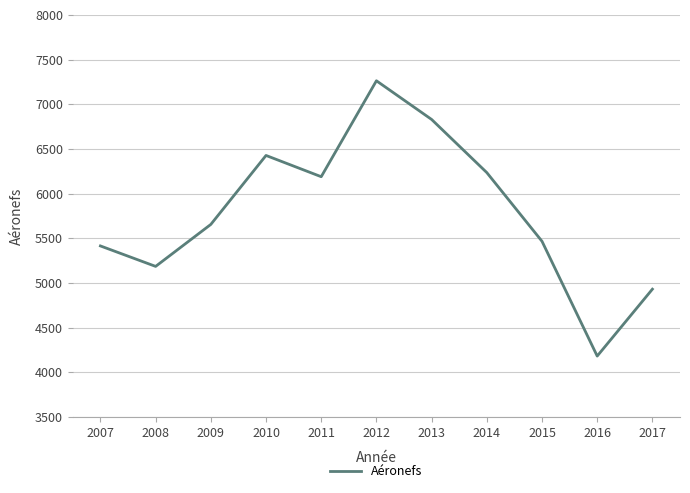

What is the difference between the values at 2016 and 2014?

2054